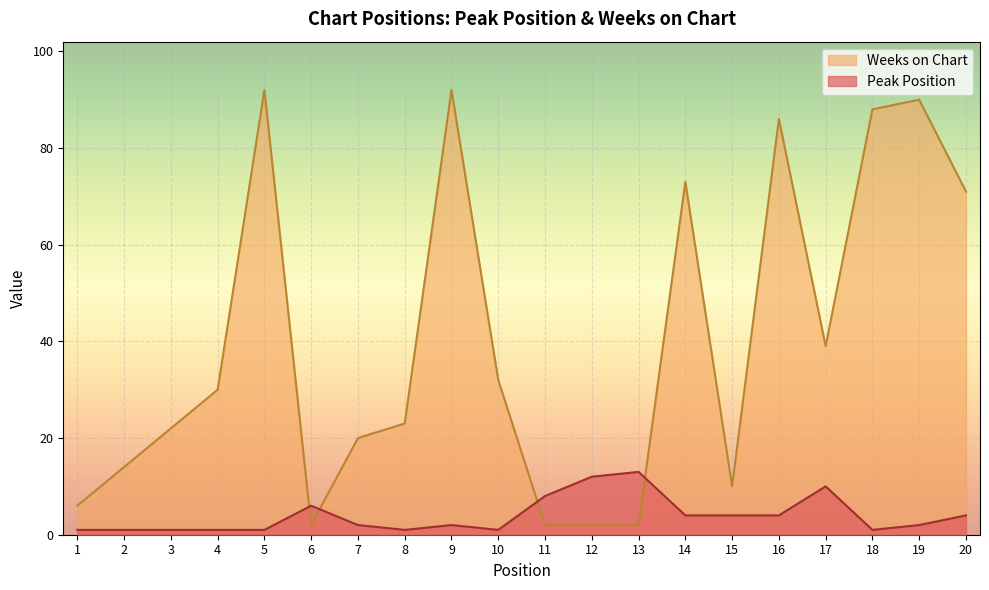

Reading right to left, list all the values displayed in this chart.

Peak Position: 4	2	1	10	4	4	4	13	12	8	1	2	1	2	6	1	1	1	1	1
Weeks on Chart: 71	90	88	39	86	10	73	2	2	2	32	92	23	20	2	92	30	22	14	6